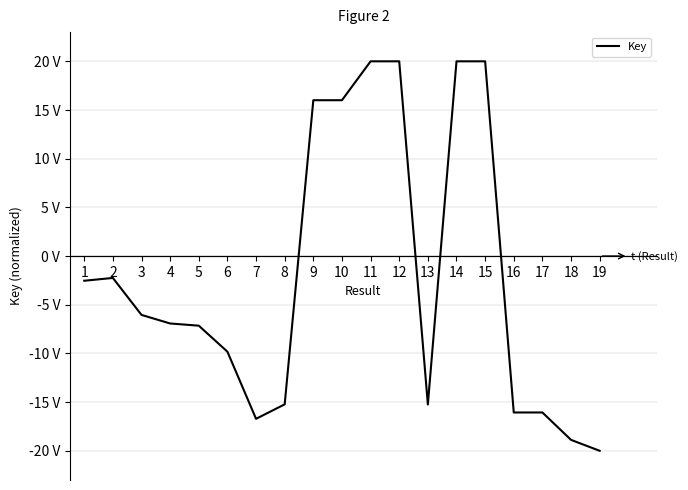

Does the chart display data point markers on the line(s)?

No